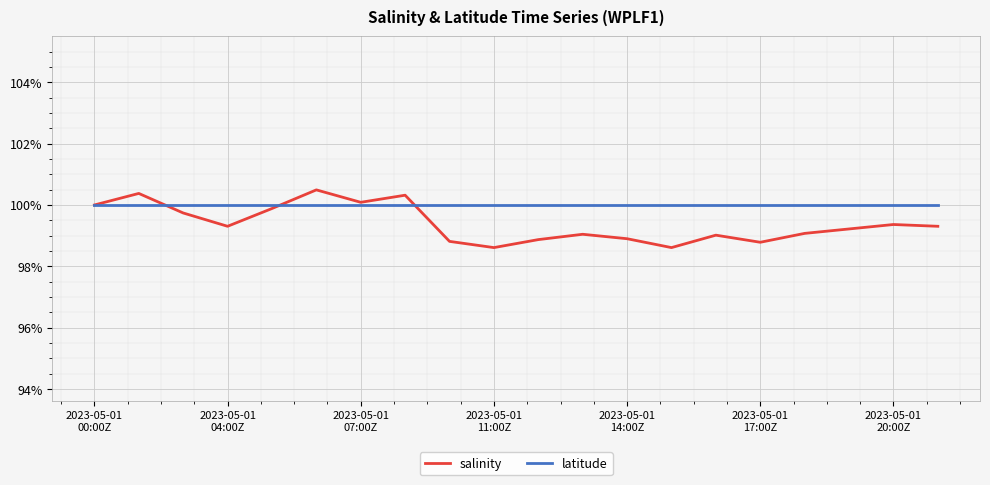

What are all the series names shown in the legend?

salinity, latitude